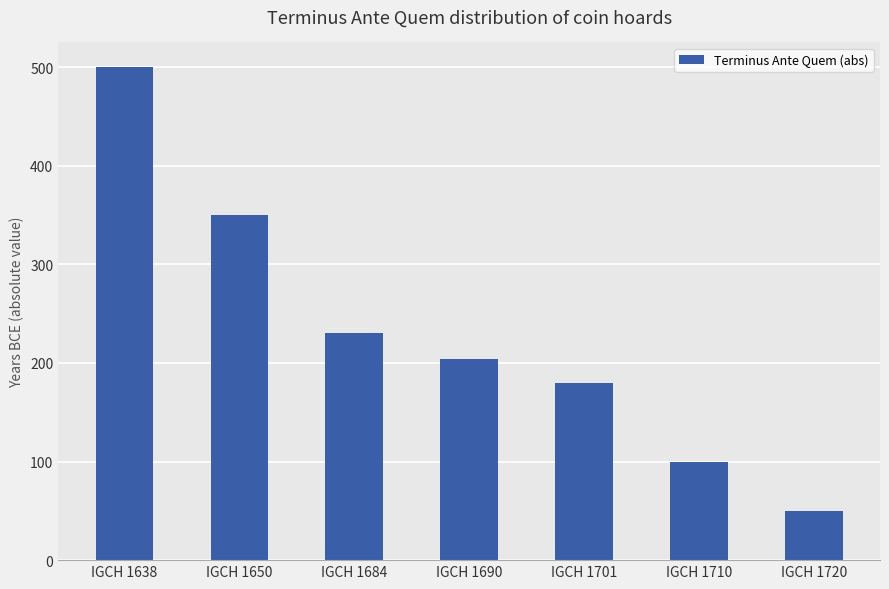

True or false: the data shows 100 at IGCH 1710.

True